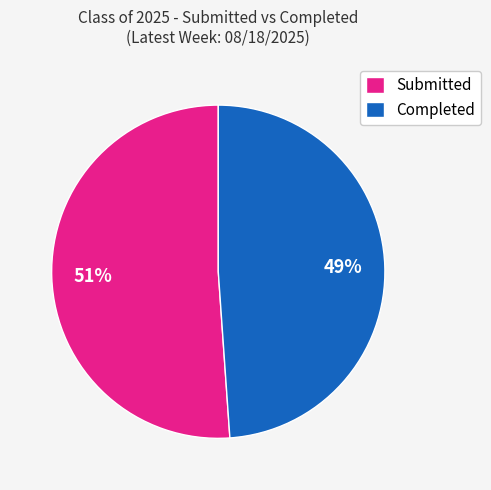

True or false: Completed accounts for 49% of the total.

True